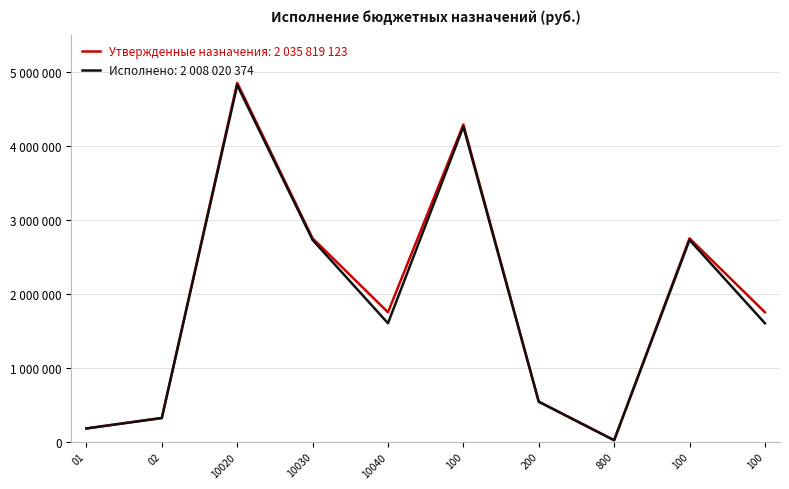

What are all the series names shown in the legend?

Утвержденные назначения: 2 035 819 123, Исполнено: 2 008 020 374